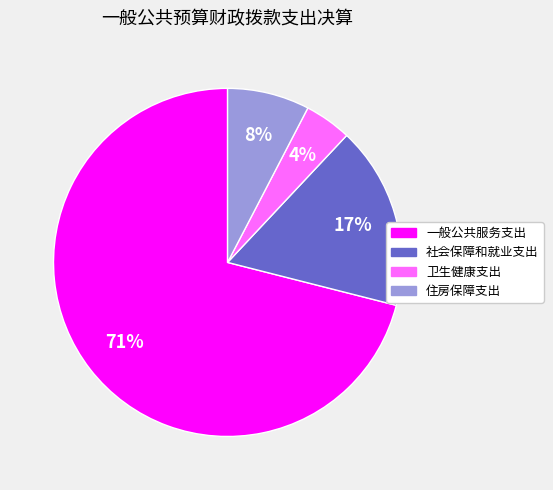

Combined, do 住房保障支出 and 一般公共服务支出 account for over 50%?

Yes